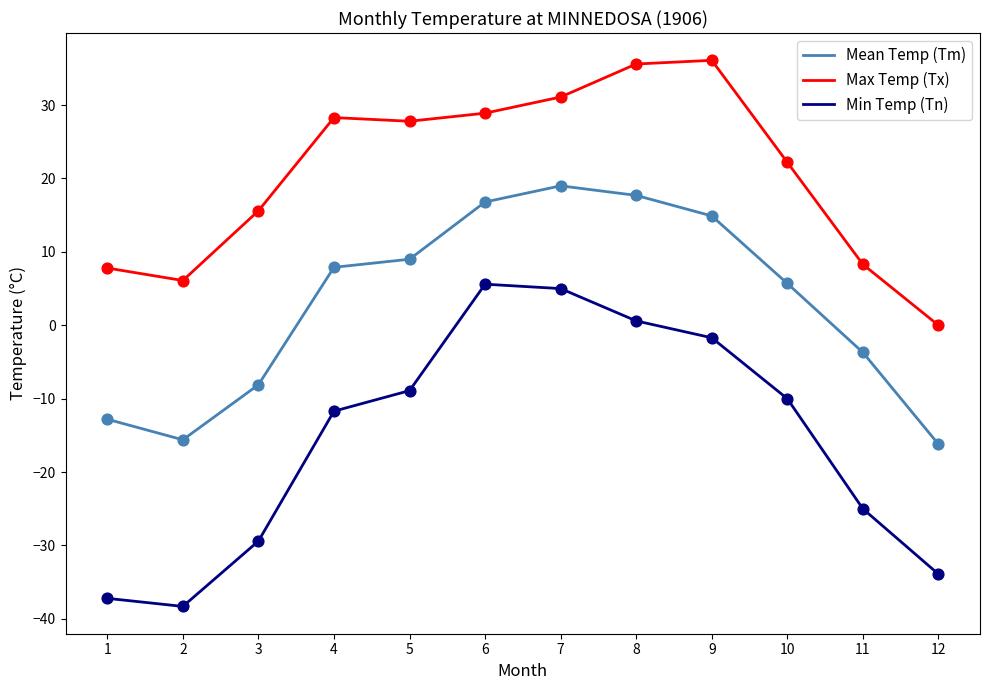

What are all the series names shown in the legend?

Mean Temp (Tm), Max Temp (Tx), Min Temp (Tn)